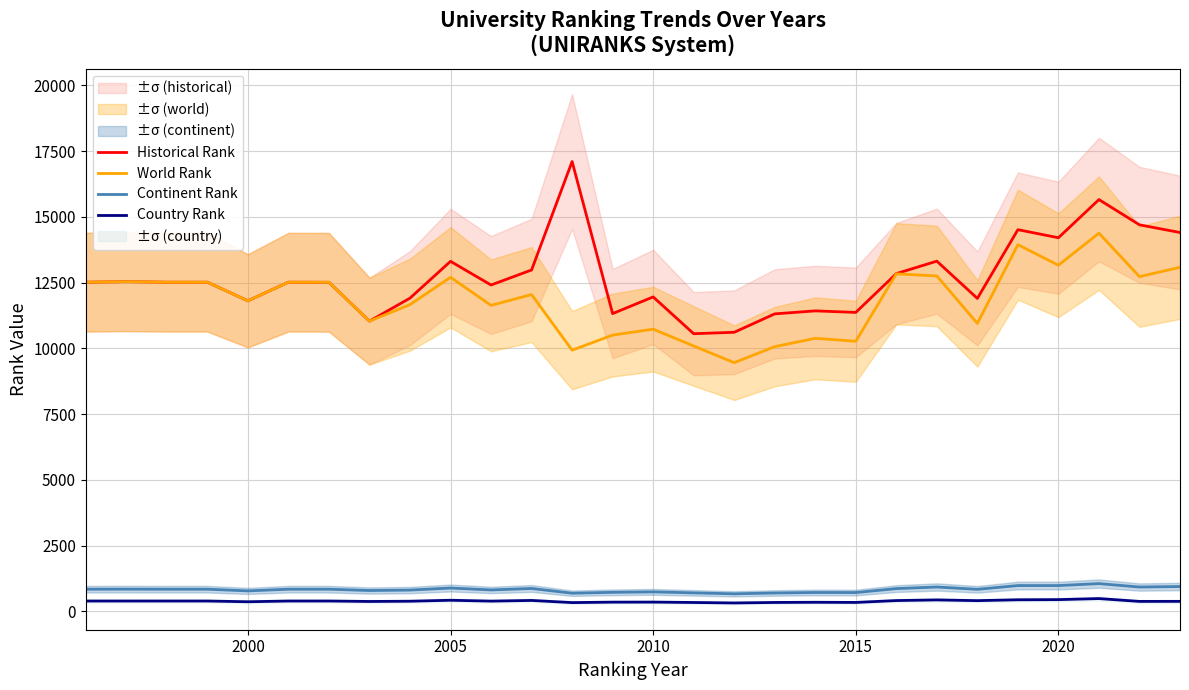

Reading left to right, transcribe all the data shown in this chart.

Historical Rank: 12518.0	12538.0	12518.0	12518.0	11810.0	12518.0	12515.0	11036.0	11912.0	13311.5	12411.0	12982.5	17107.0	11323.5	11958.0	10559.0	10613.0	11313.5	11427.0	11369.0	12844.5	13318.5	11901.5	14515.5	14209.0	15660.0	14700.0	14408.0
World Rank: 12518.0	12538.0	12518.0	12518.0	11810.0	12518.0	12515.0	11036.0	11665.0	12705.0	11637.0	12047.0	9933.0	10507.0	10732.0	10091.0	9458.0	10067.0	10384.0	10271.0	12836.0	12756.0	10950.0	13945.0	13164.0	14383.0	12730.0	13085.0
Continent Rank: 841.0	844.0	841.0	841.0	777.0	841.0	841.0	791.0	808.0	886.0	813.0	869.0	689.0	722.0	740.0	702.0	666.0	698.0	716.0	714.0	864.0	925.0	837.0	980.0	980.0	1054.0	924.0	943.0
Country Rank: 392.0	392.0	392.0	392.0	364.0	392.0	392.0	375.0	384.0	421.0	388.0	414.0	332.0	349.0	351.0	336.0	318.0	337.0	344.0	338.0	409.0	434.0	406.0	439.0	445.0	485.0	377.0	379.0